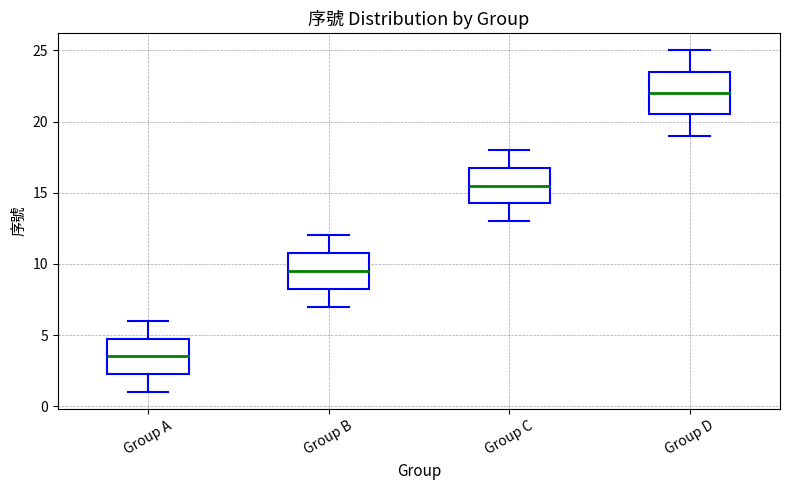

Where does the upper whisker of the box for Group D end on the y-axis? The values are not printed on the chart, so give them approximately, as read against the axis.

25.0